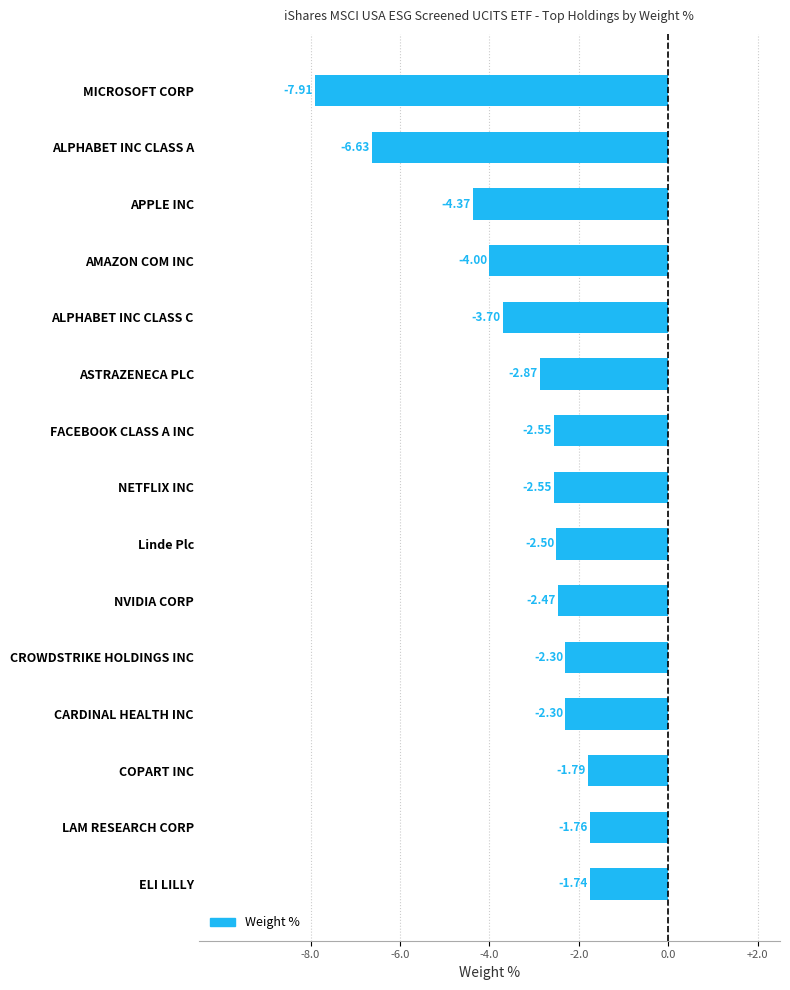

At which label is the value closest to -4?

AMAZON COM INC